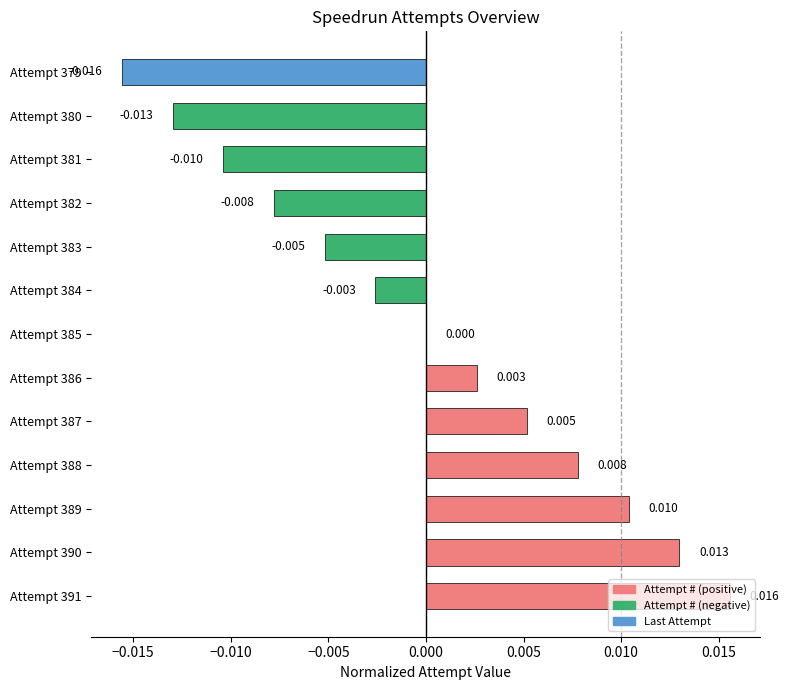

Which label corresponds to the largest value in the chart?

Attempt 391